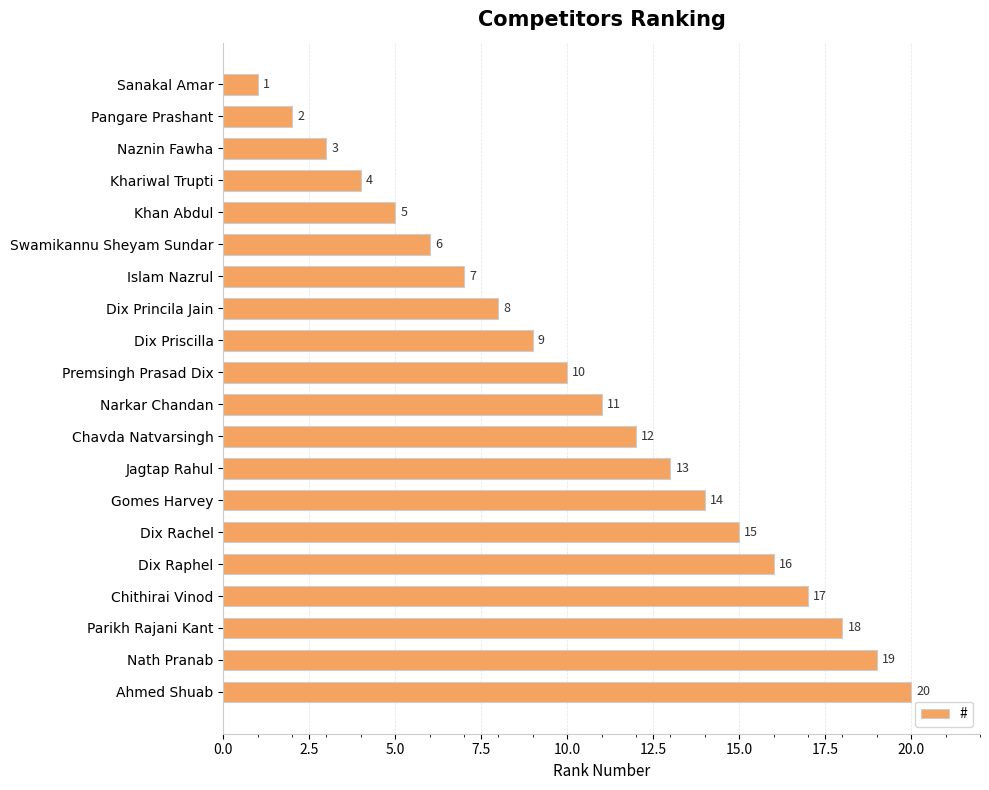

What is the label of the 18th bar from the bottom?

Naznin Fawha